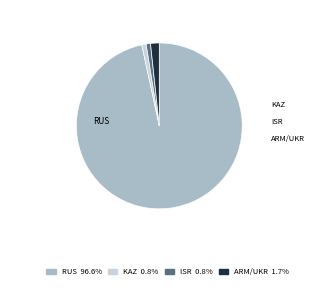

Does any single category account for the majority?

Yes